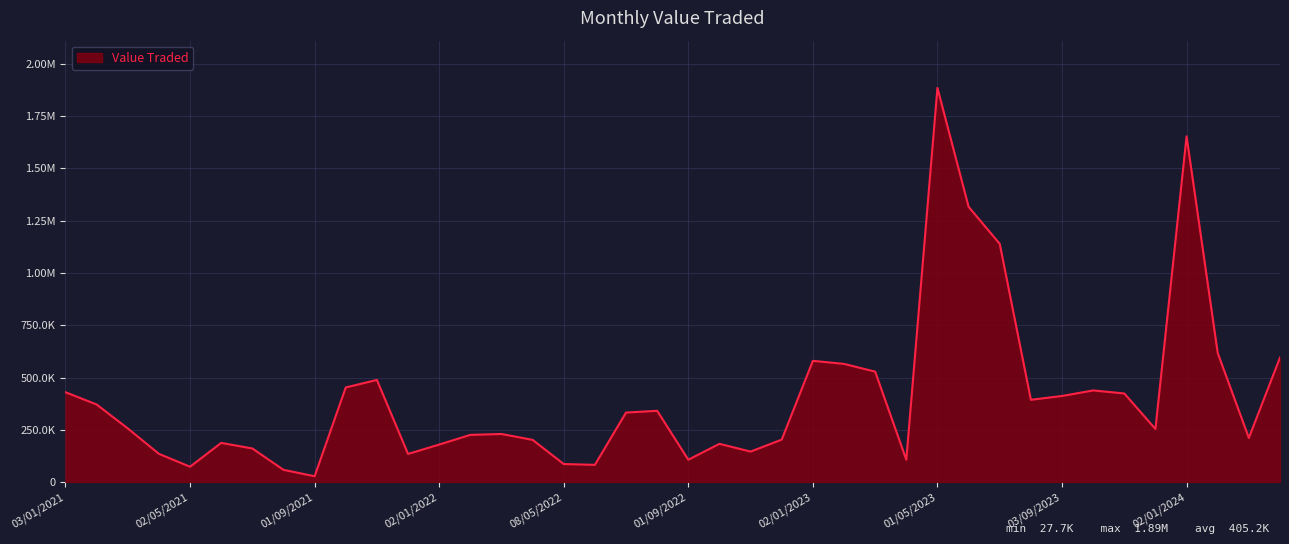

What is the sum of all values?

16209807